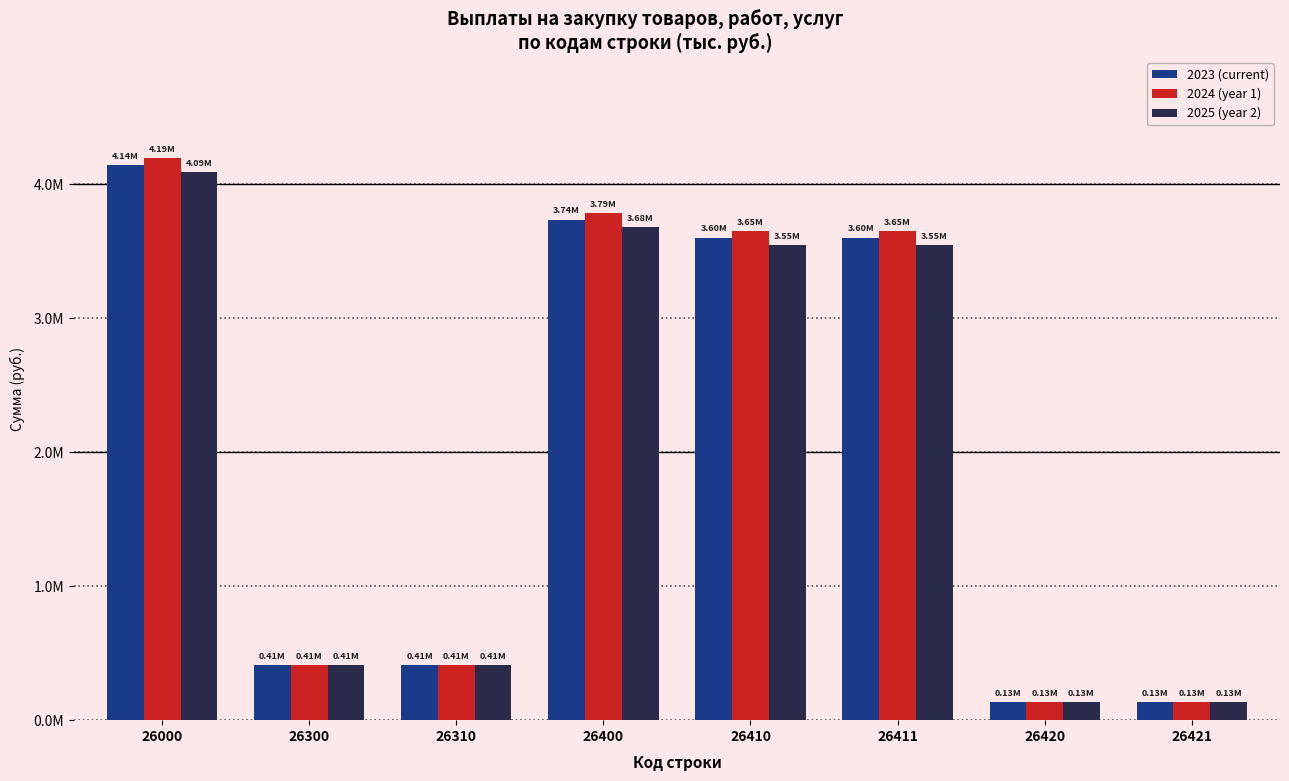

What is the value of the 2024 (year 1) bar at the 5th from the left?

3651519.0